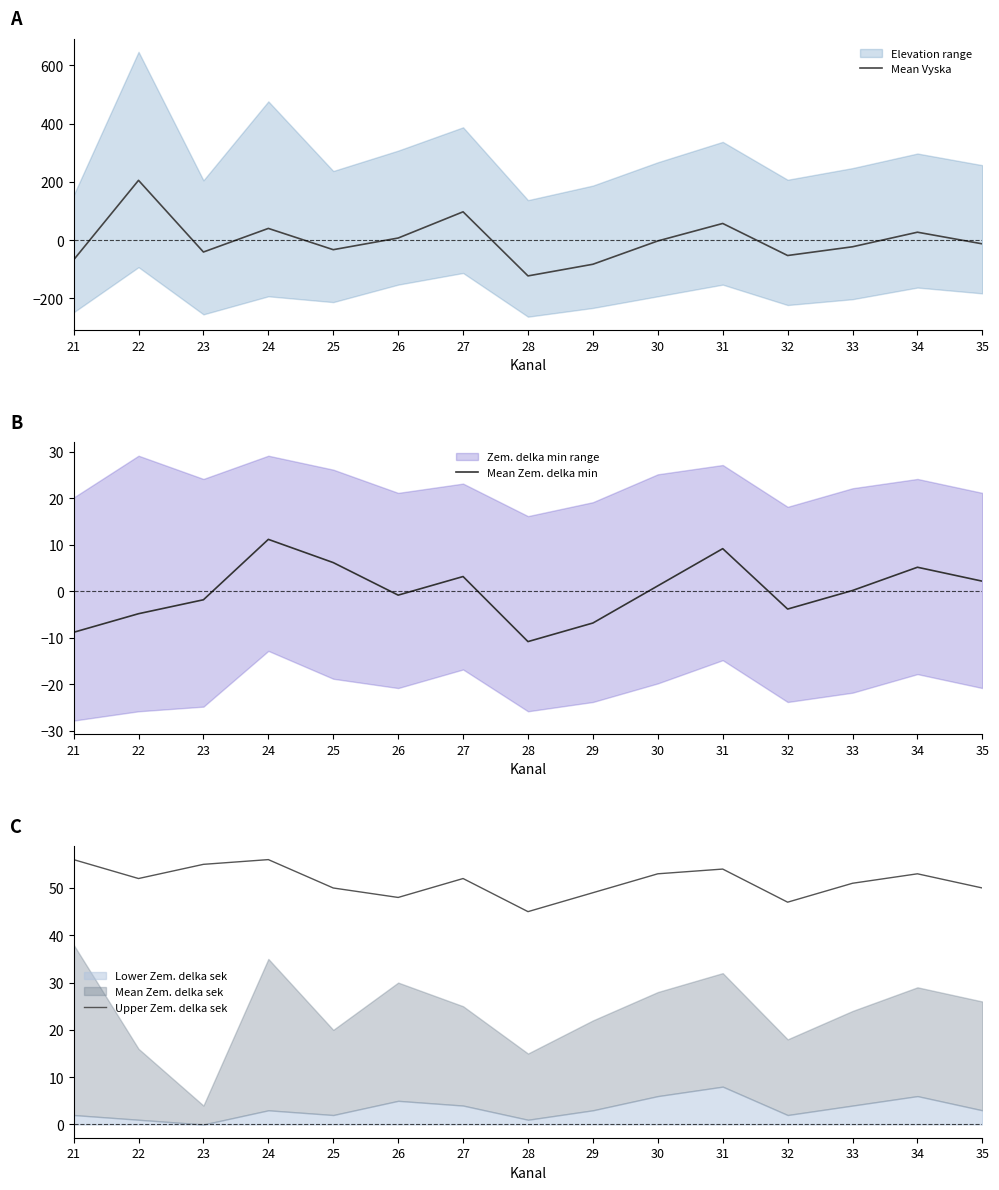

What is the difference between the highest and lowest values at 28?

167.5